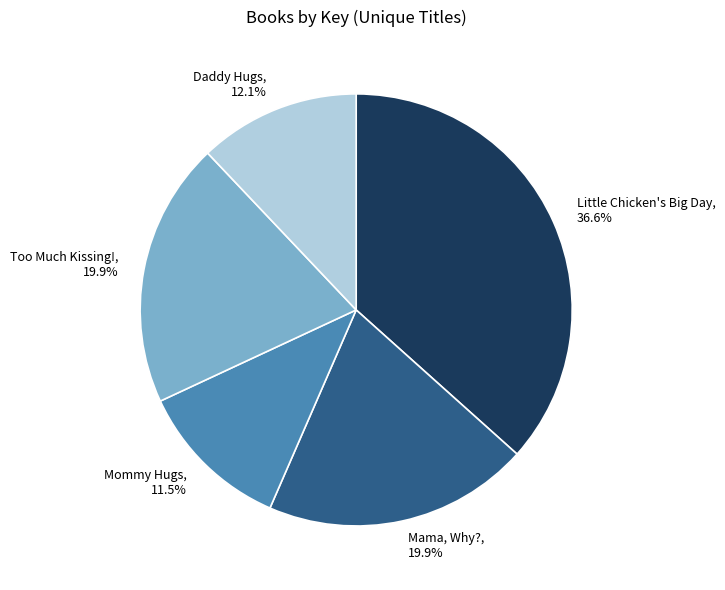

Which category has the smallest portion of the pie?

Mommy Hugs